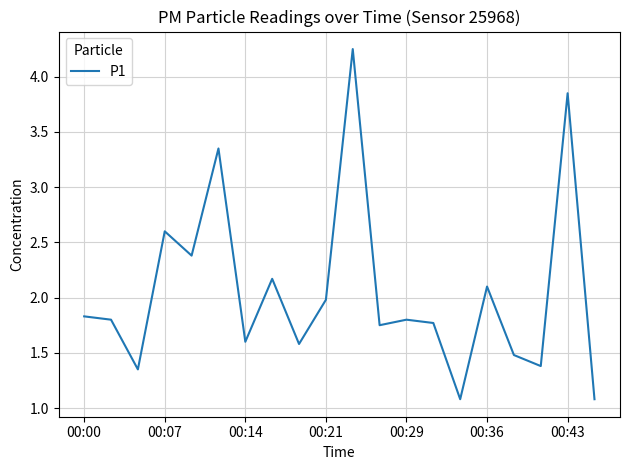

What is the minimum value shown in the chart?

1.1